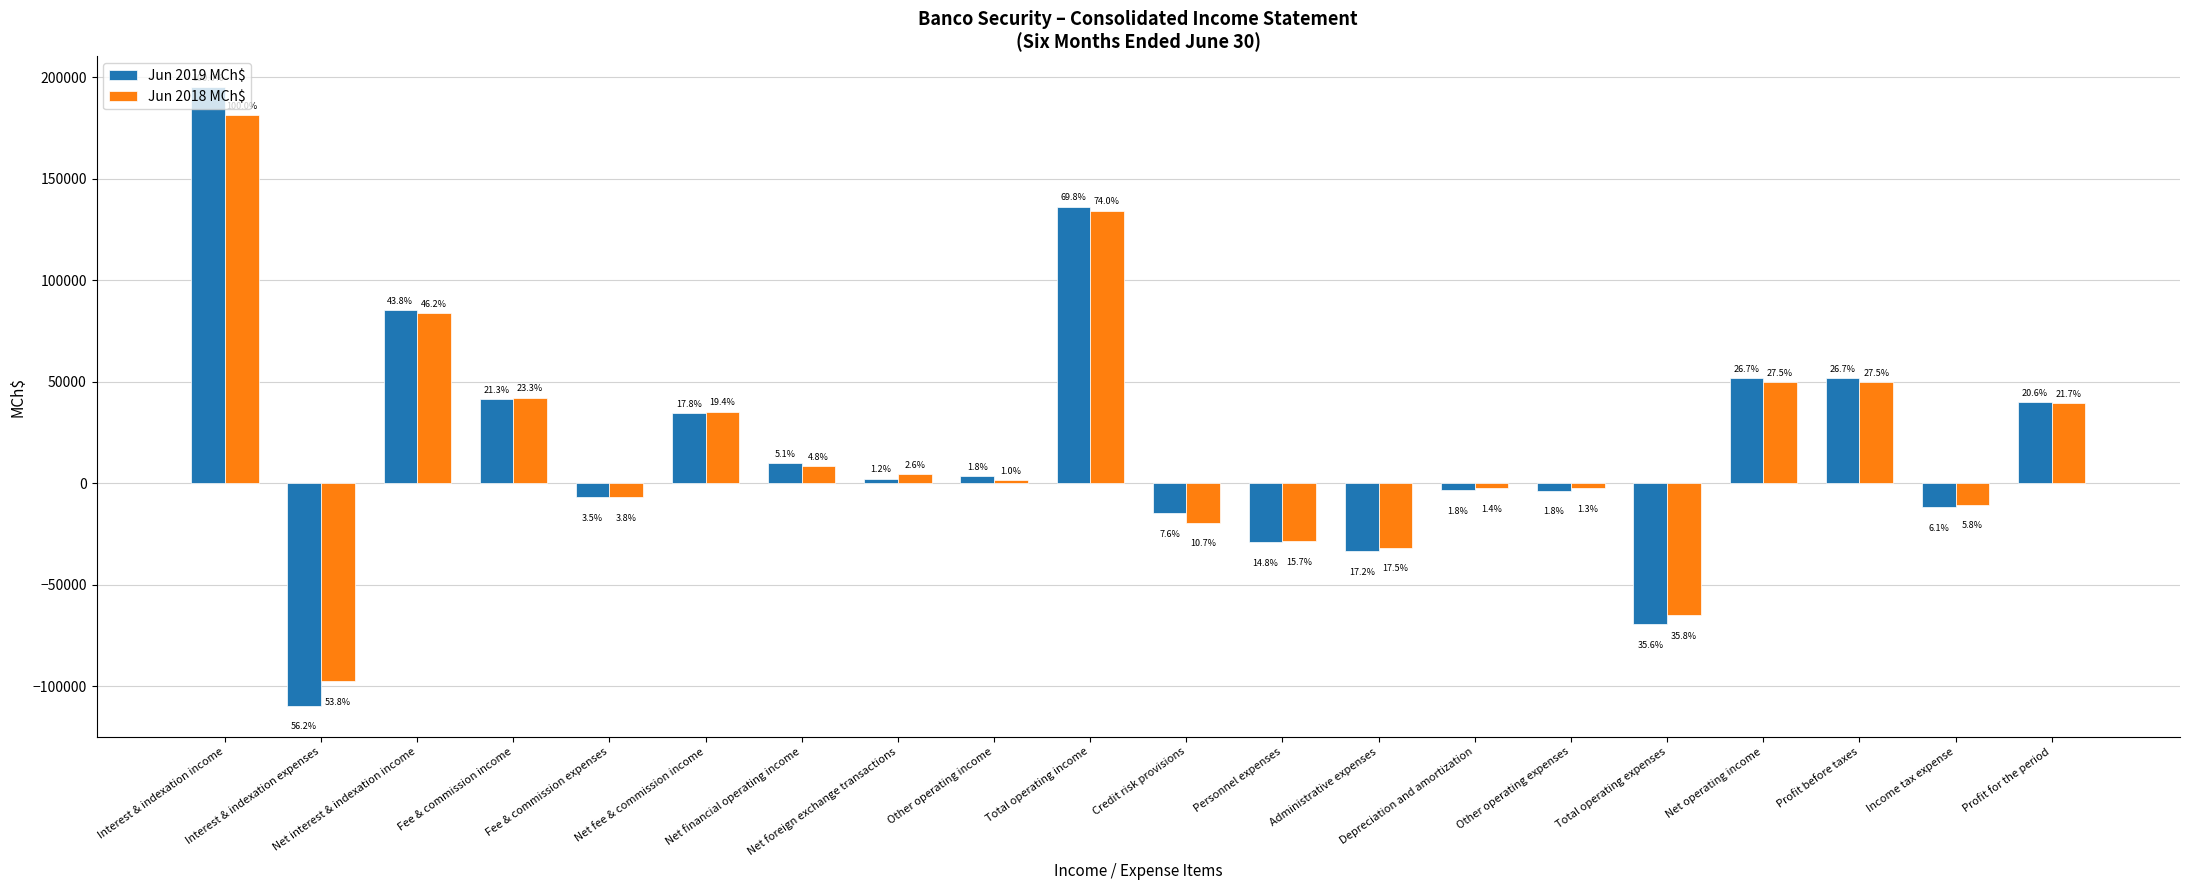

Rank the series by their maximum value, from highest to lowest.

Jun 2019 MCh$, Jun 2018 MCh$